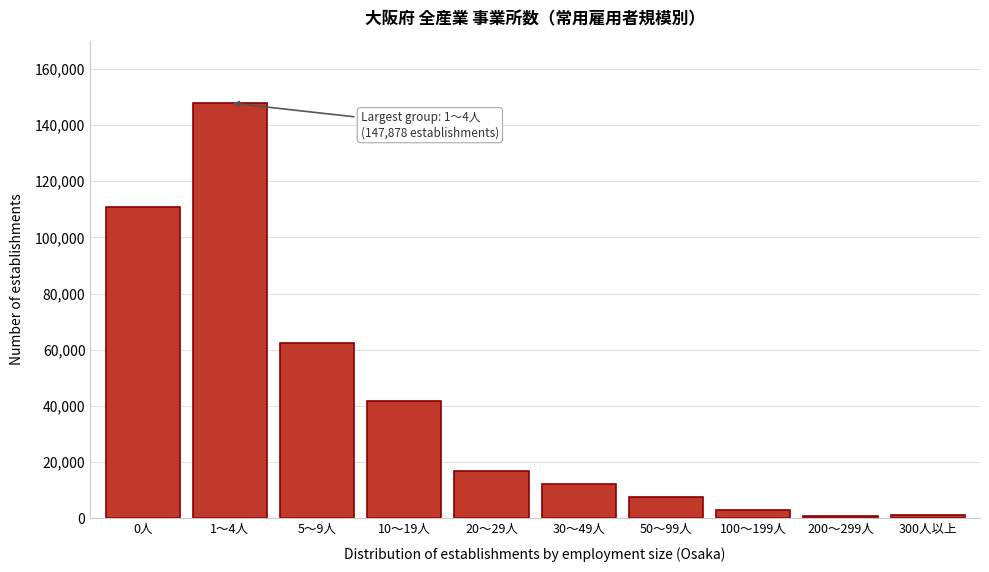

The value at 0人 is 110782. True or false?

True